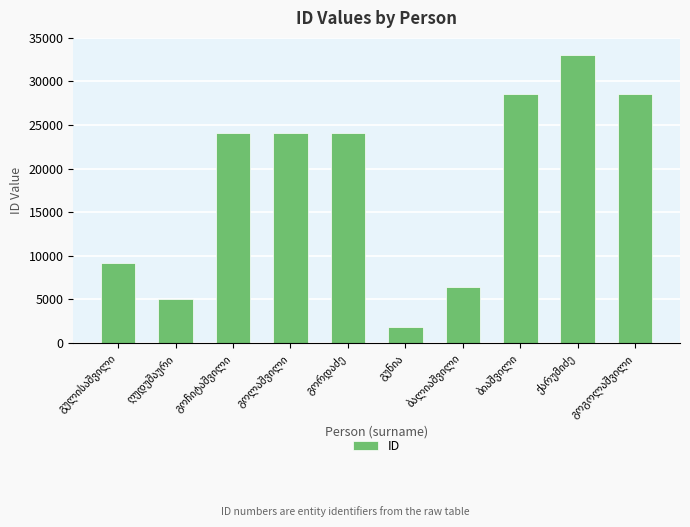

What is the value of the 6th bar from the left?

1785